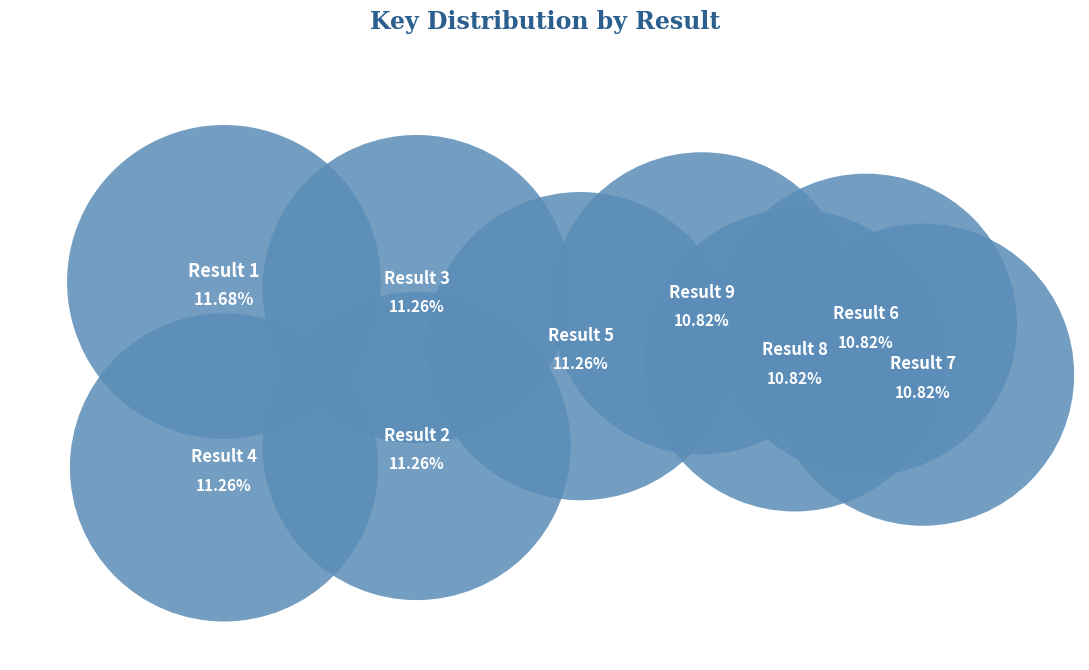

Which slice is the smallest?

7